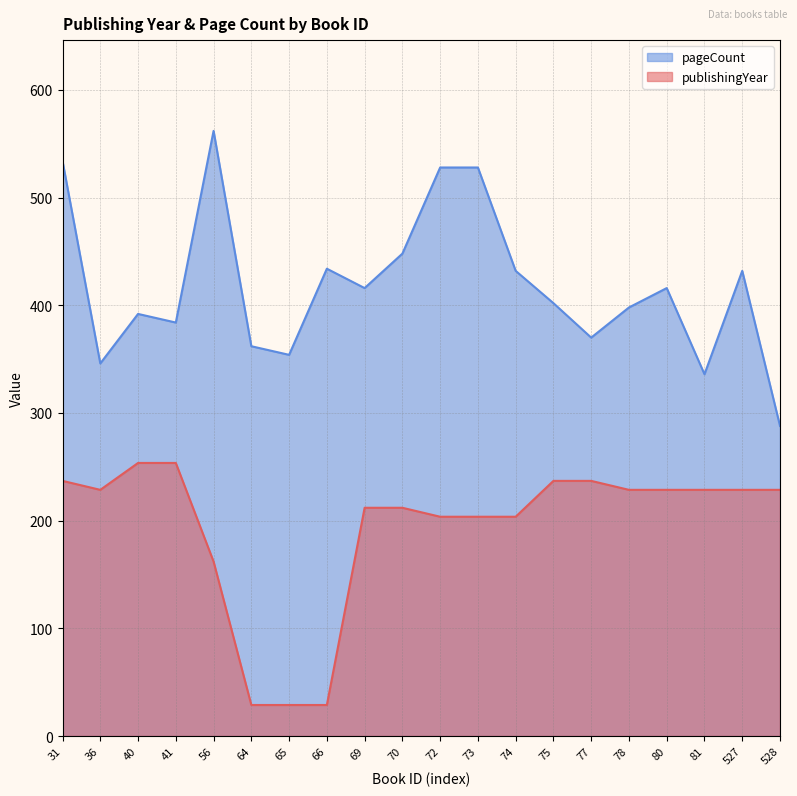

Rank the series by their average value, from highest to lowest.

pageCount, publishingYear